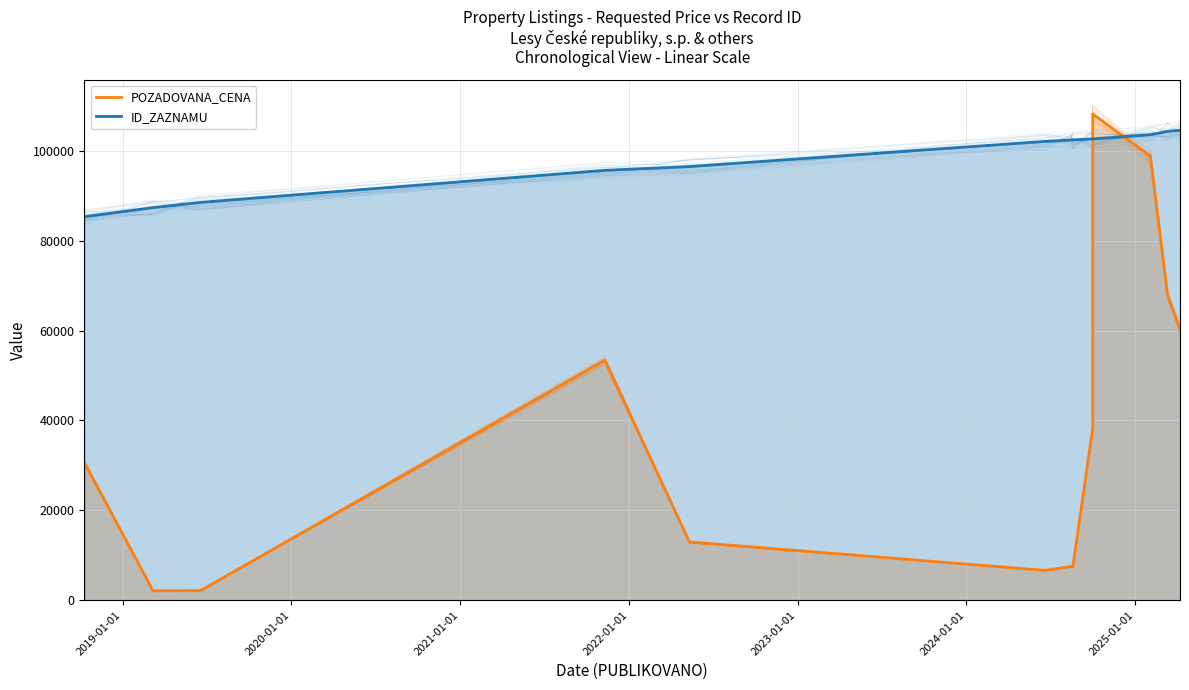

What is the sum of the ID_ZAZNAMU values at 2022-05-12 and 2025-04-08?

201084